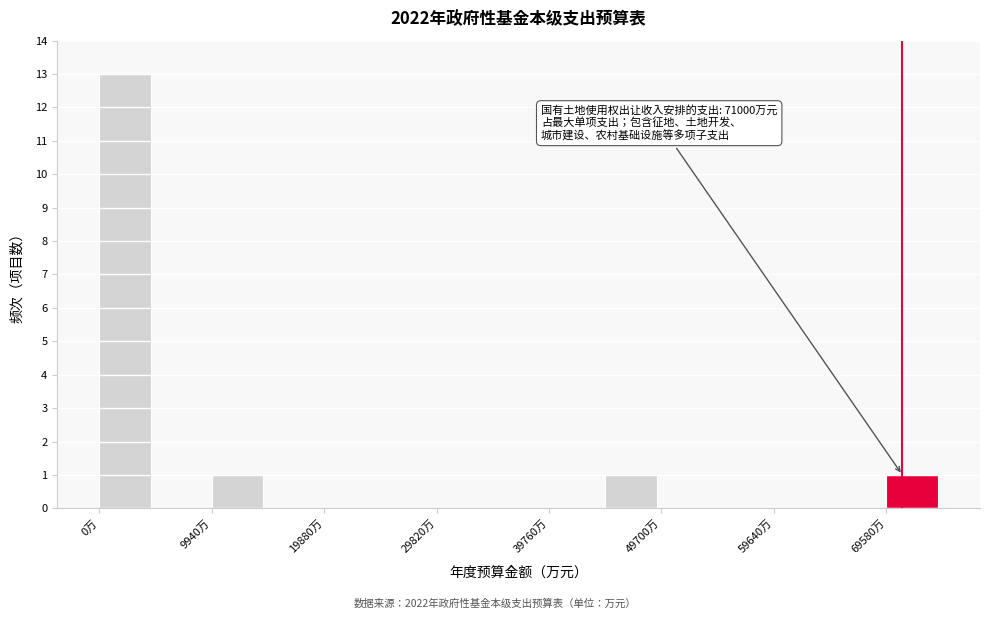

Over which range of the x-axis is the bar tallest?

0 to 5000